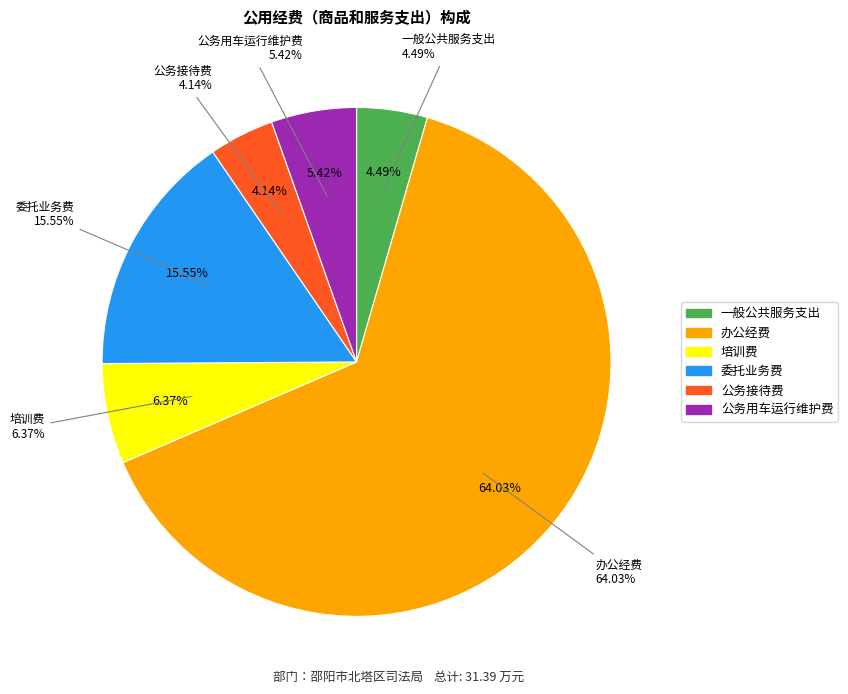

To the nearest percent, what percentage of the pie is 一般公共服务支出?

4%